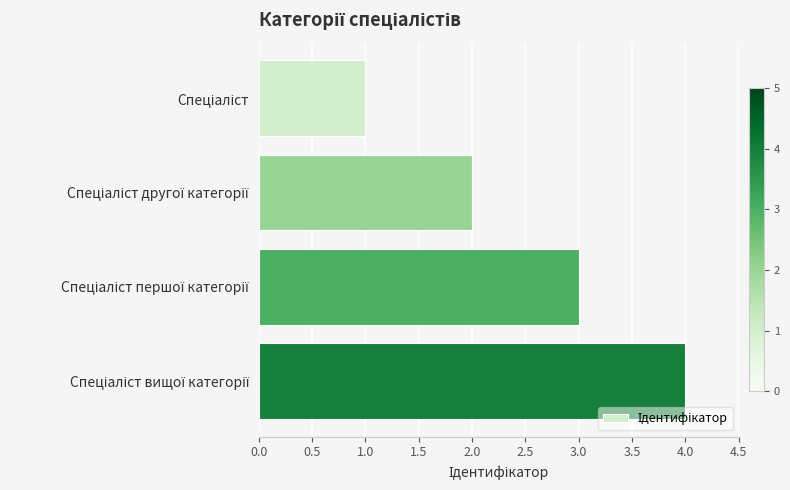

What is the difference between the maximum and minimum values?

3